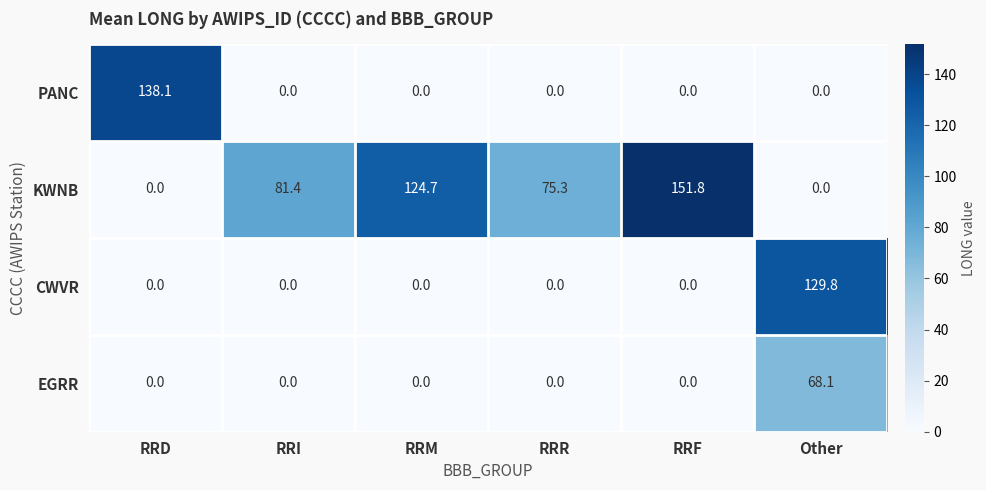

What is the difference between the highest and lowest values at RRR?

75.3